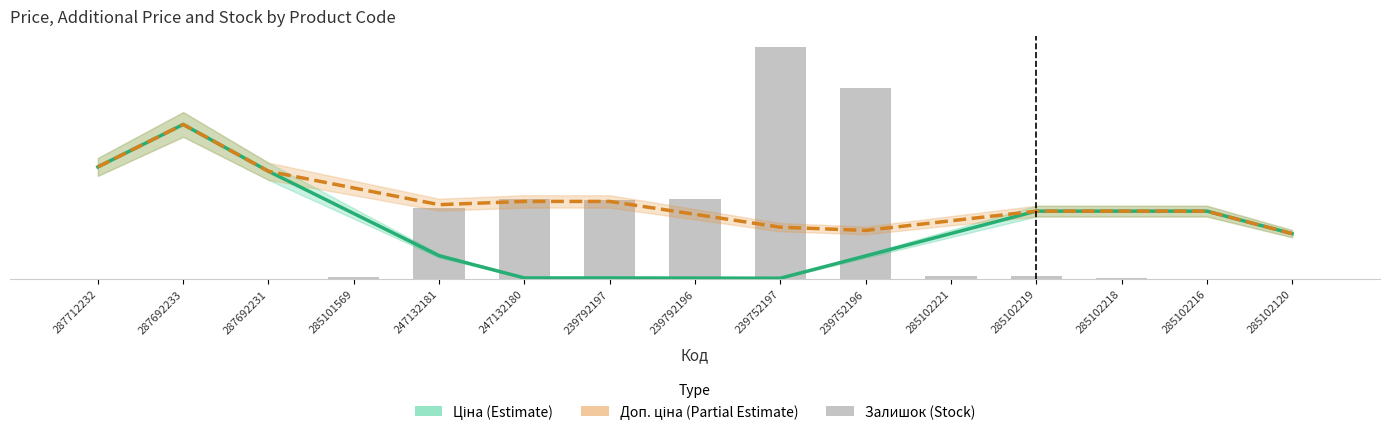

Reading left to right, what are all the values shown in this chart?

Ціна (Estimate): 287712232=408.6	287692233=563.7	287692231=392.6	285101569=238.4	247132181=84.2	247132180=2.8	239792197=2.8	239792196=2.4	239752197=1.9	239752196=83.3	285102221=165.1	285102219=247.0	285102218=247.0	285102216=247.0	285102120=164.6
Доп. ціна (Partial Estimate): 287712232=408.6	287692233=563.7	287692231=392.6	285101569=331.6	247132181=270.7	247132180=282.5	239792197=282.5	239792196=235.4	239752197=188.3	239752196=176.5	285102221=211.7	285102219=247.0	285102218=247.0	285102216=247.0	285102120=164.6
Залишок: 287712232=0.0	287692233=0.0	287692231=0.0	285101569=7.0	247132181=260.0	247132180=290.0	239792197=289.0	239792196=290.0	239752197=845.0	239752196=698.0	285102221=11.0	285102219=11.0	285102218=3.0	285102216=0.0	285102120=0.0